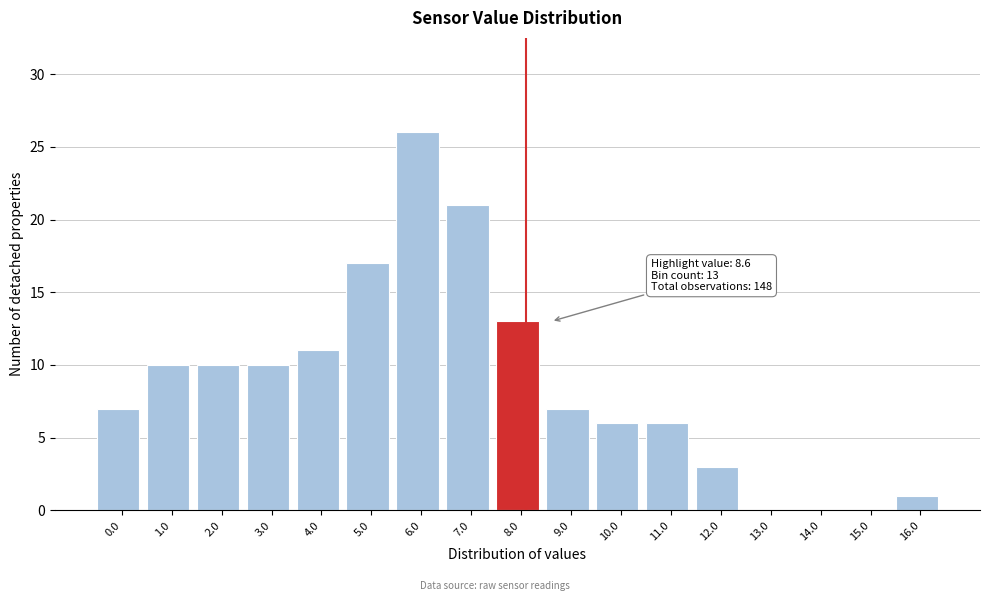

Reading right to left, extract all data points from this chart.

16.0=1	15.0=0	14.0=0	13.0=0	12.0=3	11.0=6	10.0=6	9.0=7	8.0=13	7.0=21	6.0=26	5.0=17	4.0=11	3.0=10	2.0=10	1.0=10	0.0=7